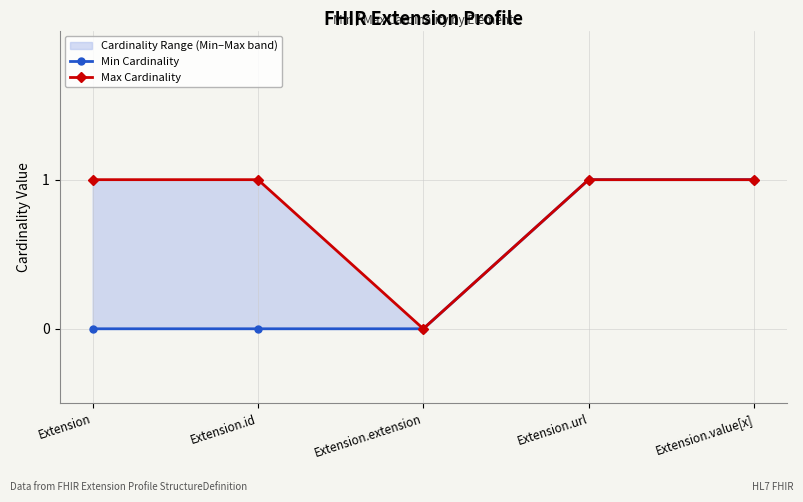

How many interior local valleys does the Max Cardinality series have?

1